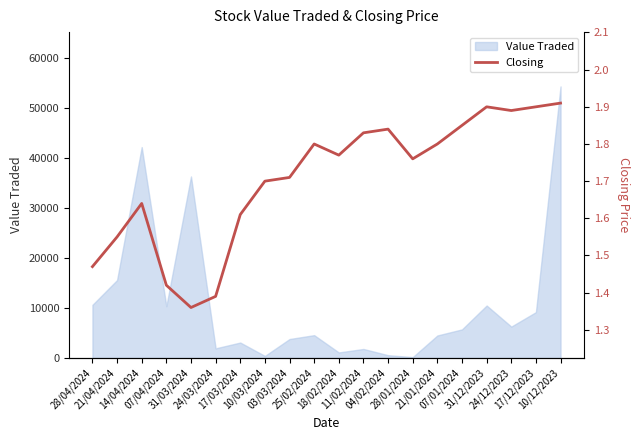

At which category does the data reach its first local valley?

31/03/2024